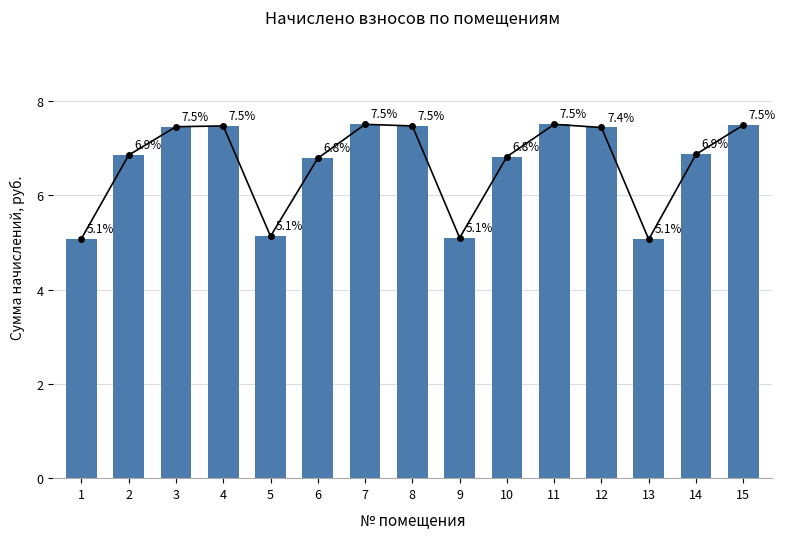

Which label corresponds to the largest value in the chart?

7